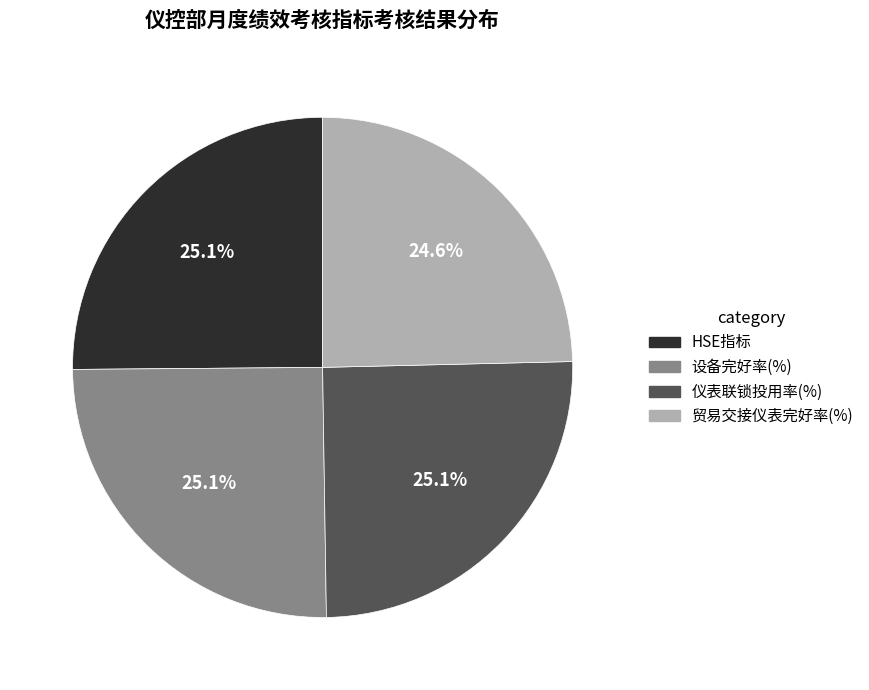

Does any single category account for the majority?

No